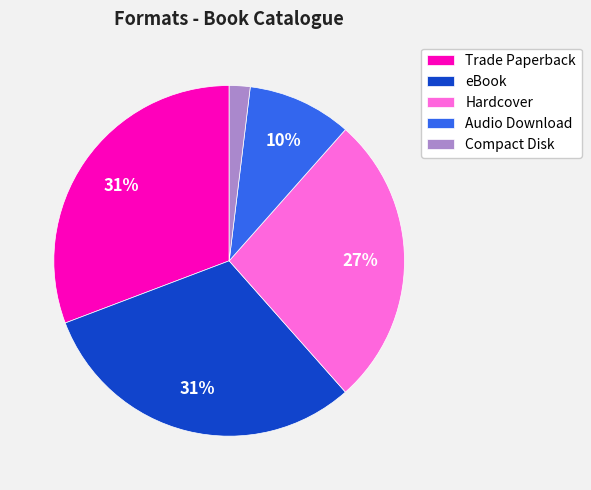

Does any single category account for the majority?

No